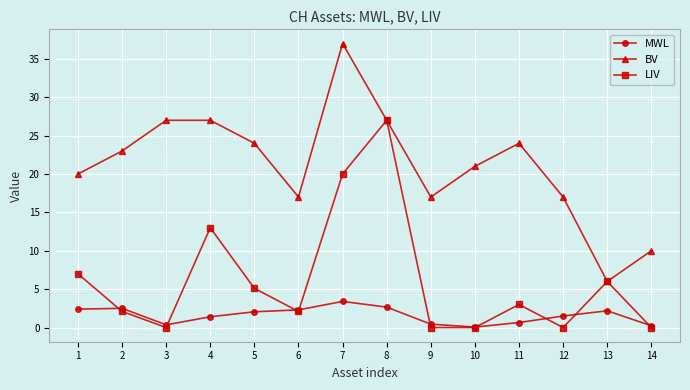

How many data points in MWL are less than 2?

7